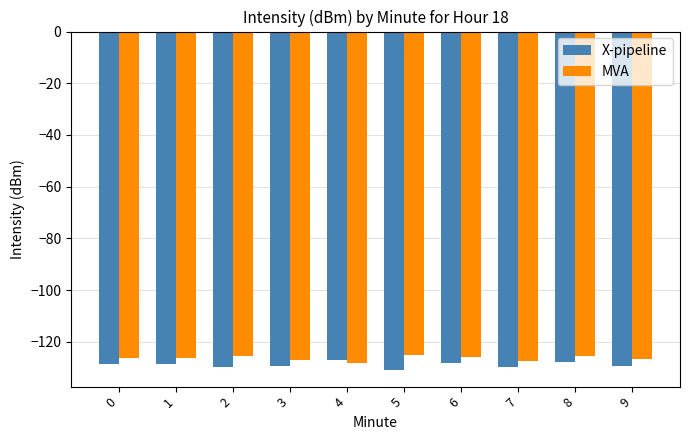

Count the number of data series in this chart.

2